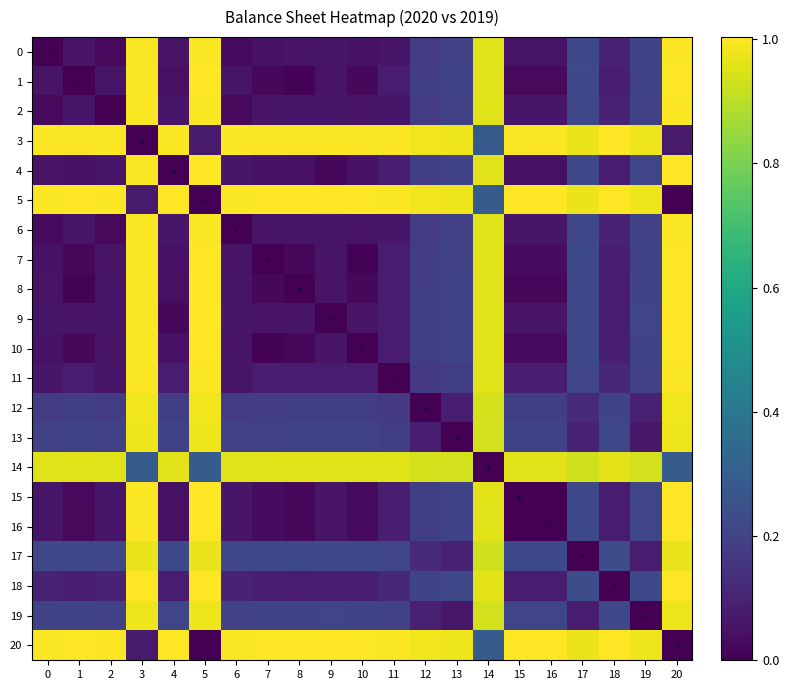

How many distinct data groups are displayed?

21